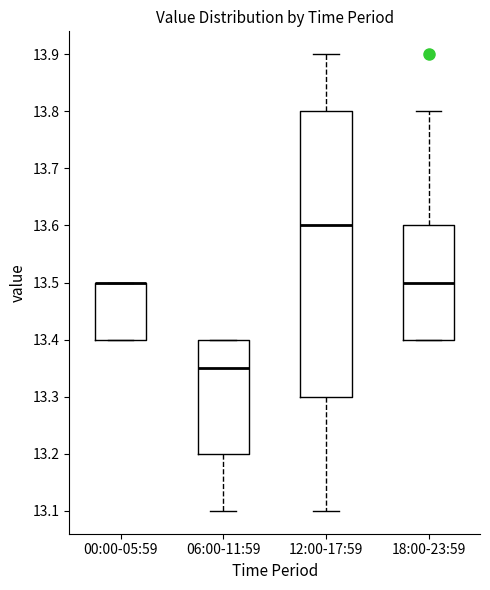

Reading left to right, read every box against the y-axis: the position of its median line, the range the box covers, and the ends of its whiskers. The values are not printed on the chart, so give them approximately, as read against the axis.

00:00-05:59: median 13.50 (drawn on the box's upper edge), box 13.40 to 13.50, whiskers 13.40 to 13.50
06:00-11:59: median 13.35, box 13.20 to 13.40, whiskers 13.10 to 13.40
12:00-17:59: median 13.60, box 13.30 to 13.80, whiskers 13.10 to 13.90
18:00-23:59: median 13.50, box 13.40 to 13.60, whiskers 13.40 to 13.80